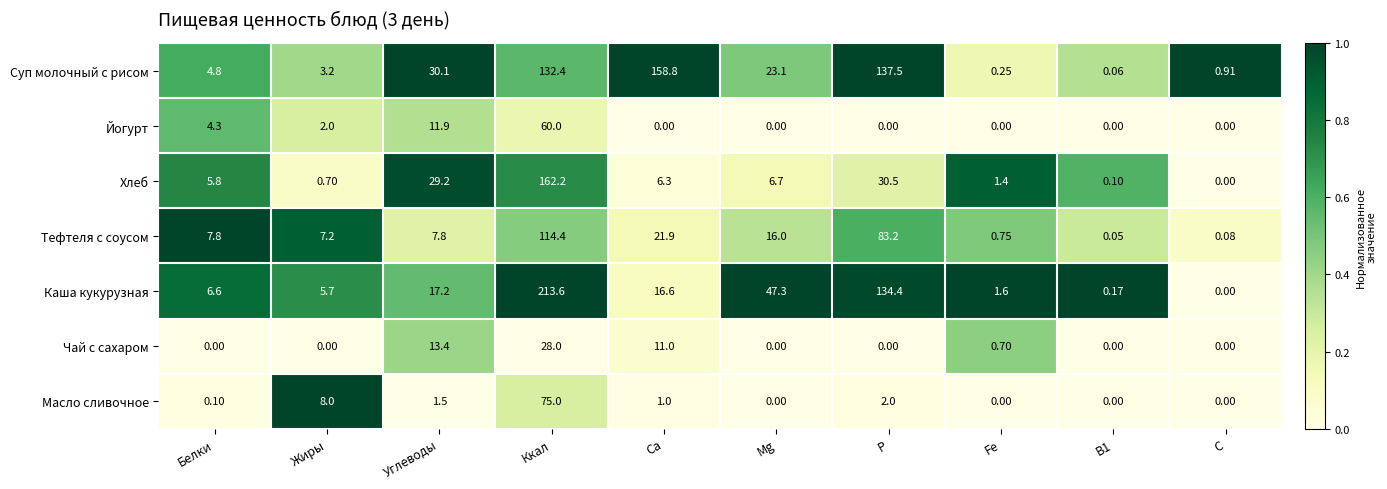

At which category is the sum across all series the highest?

Ккал